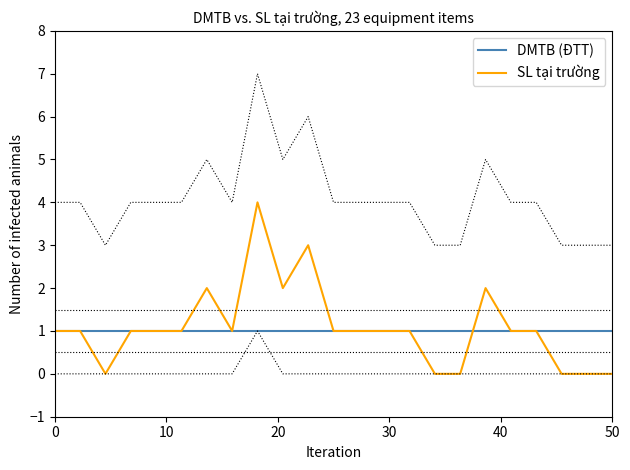

How many values in the SL tại trường series are below 1?

6